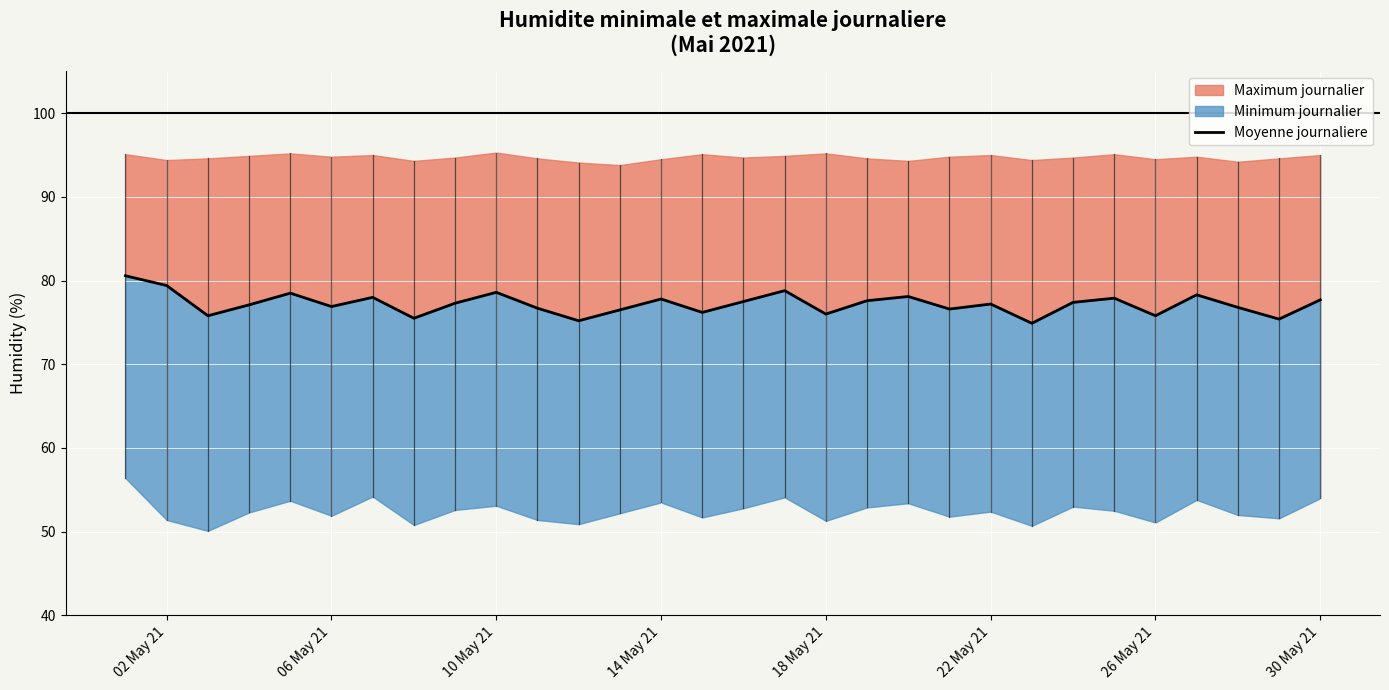

What is the value of the 23rd point from the left?

74.9